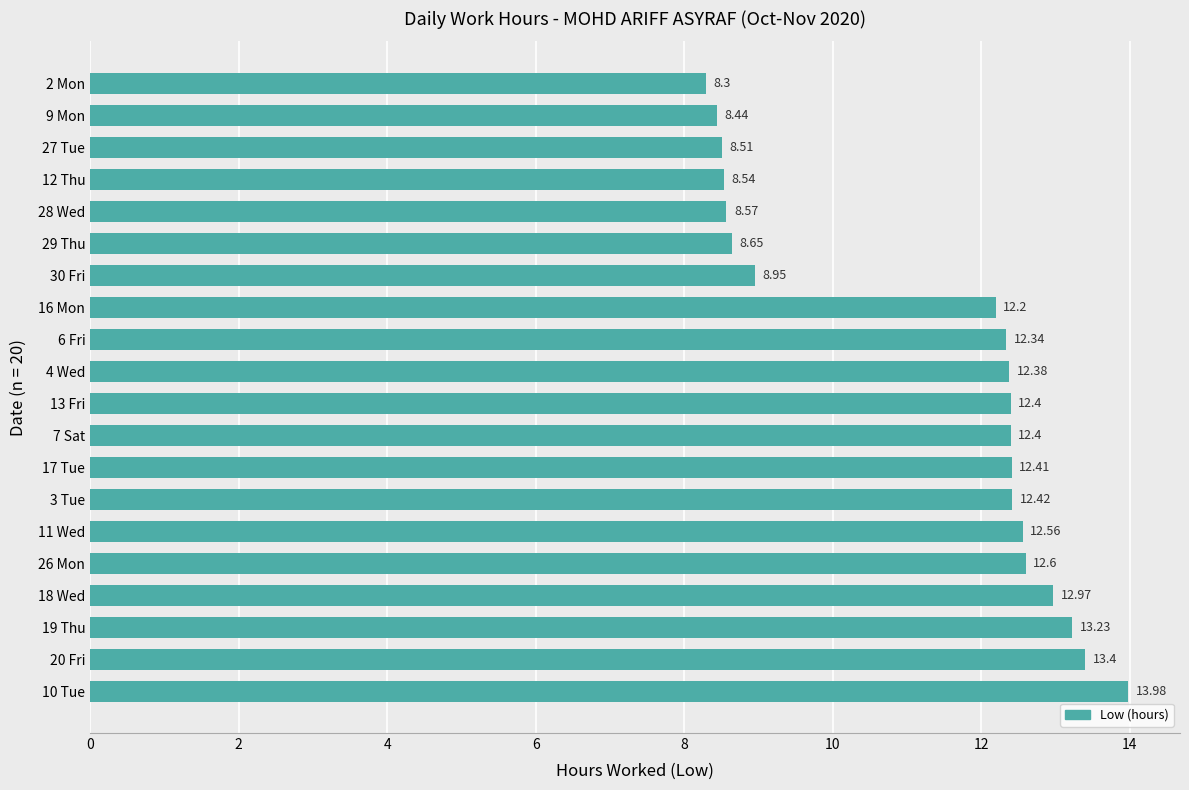

What is the difference between the maximum and minimum values?

5.7